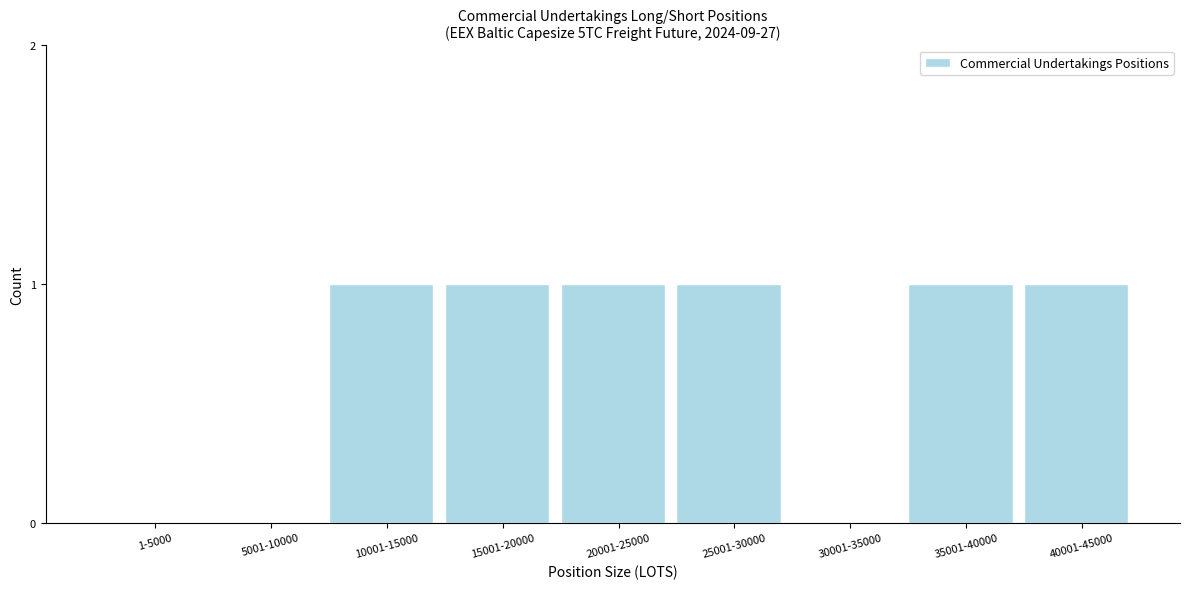

Reading left to right, what are all the values shown in this chart?

1-5000=0	5001-10000=0	10001-15000=1	15001-20000=1	20001-25000=1	25001-30000=1	30001-35000=0	35001-40000=1	40001-45000=1